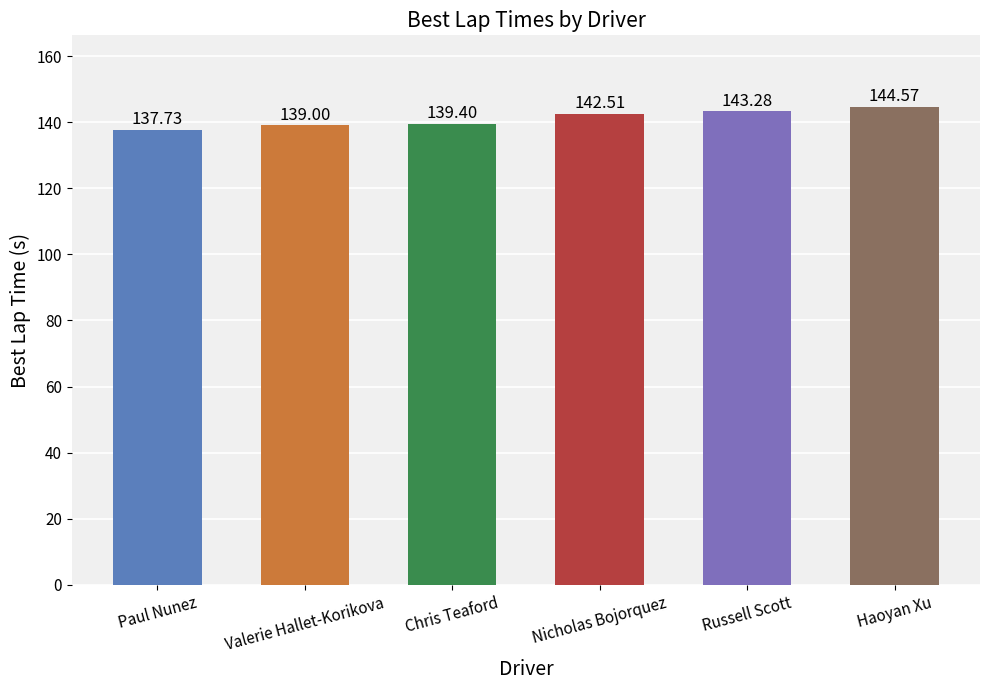

Rank the categories by value from highest to lowest.

Haoyan Xu, Russell Scott, Nicholas Bojorquez, Chris Teaford, Valerie Hallet-Korikova, Paul Nunez